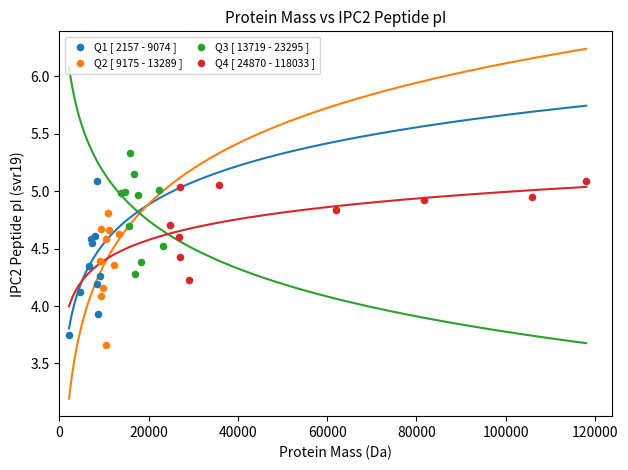

Which series contains the highest Y value?

Q3 [ 13719 - 23295 ]